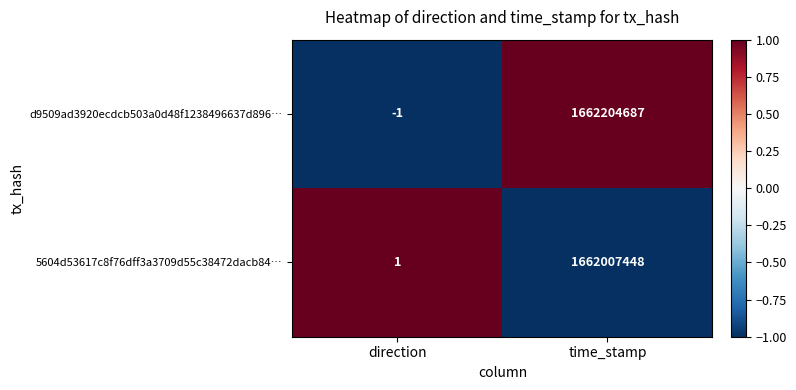

True or false: d9509ad3920ecdcb503a0d48f1238496637d896… has a value of 1662204687 at time_stamp.

True